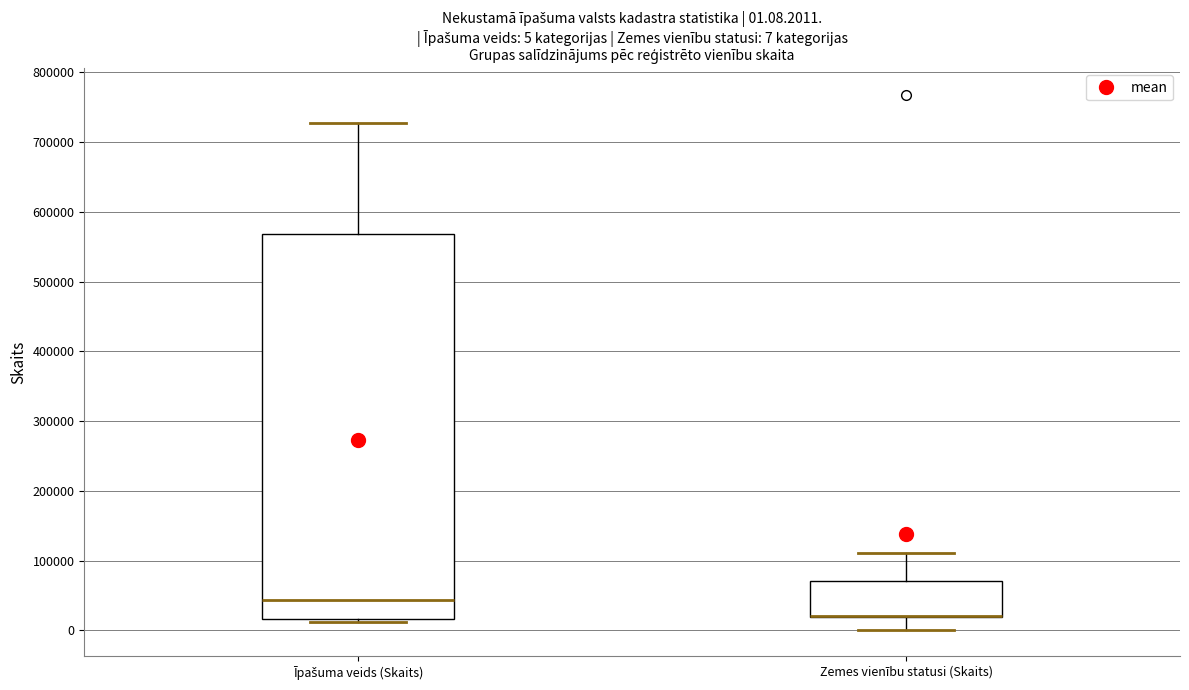

Which box is the tallest, from its lower edge to its upper edge?

Īpašuma veids (Skaits)